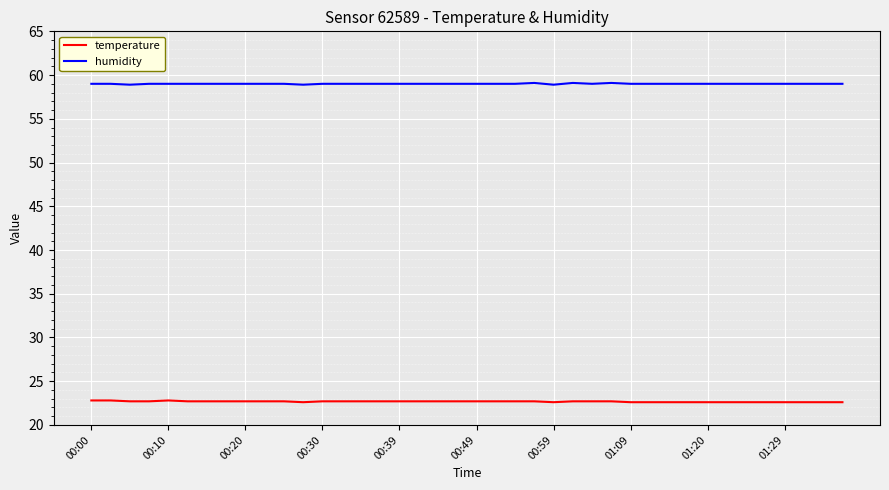

Rank the series by their average value, from lowest to highest.

temperature, humidity